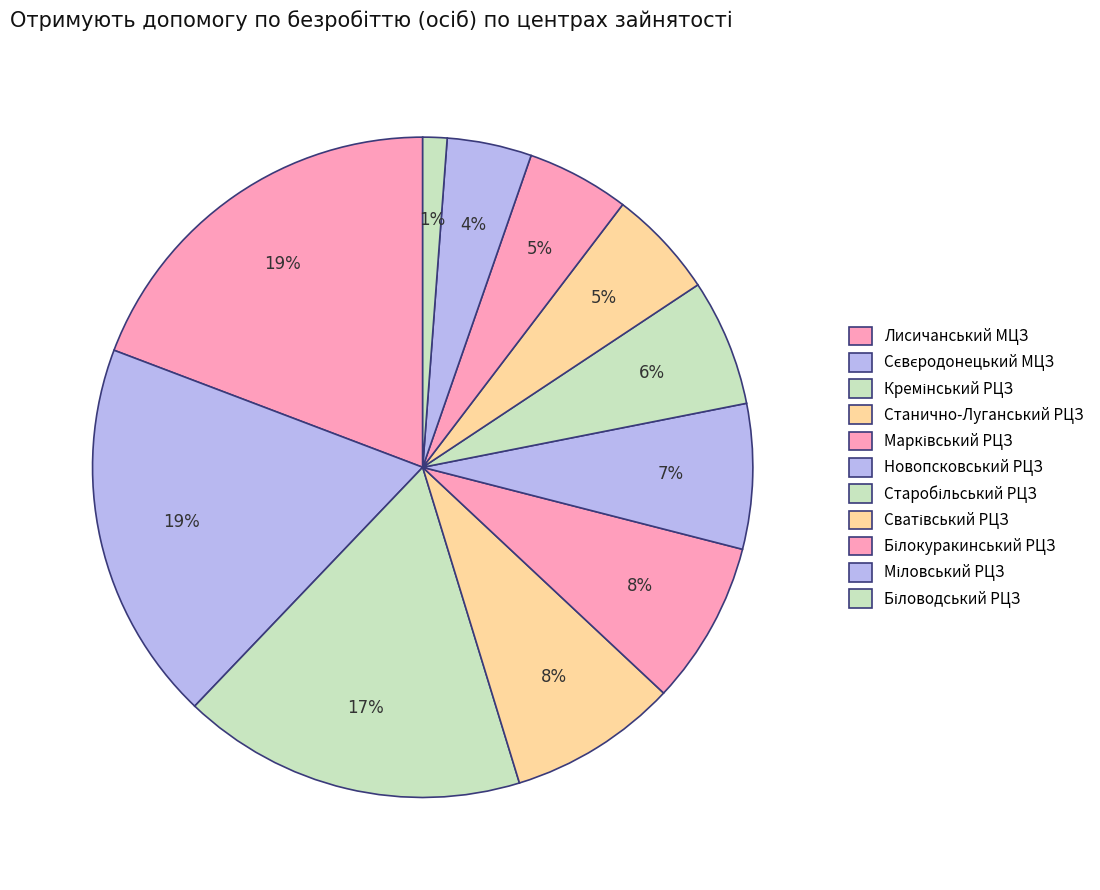

What is the largest slice in the pie chart?

Лисичанський МЦЗ